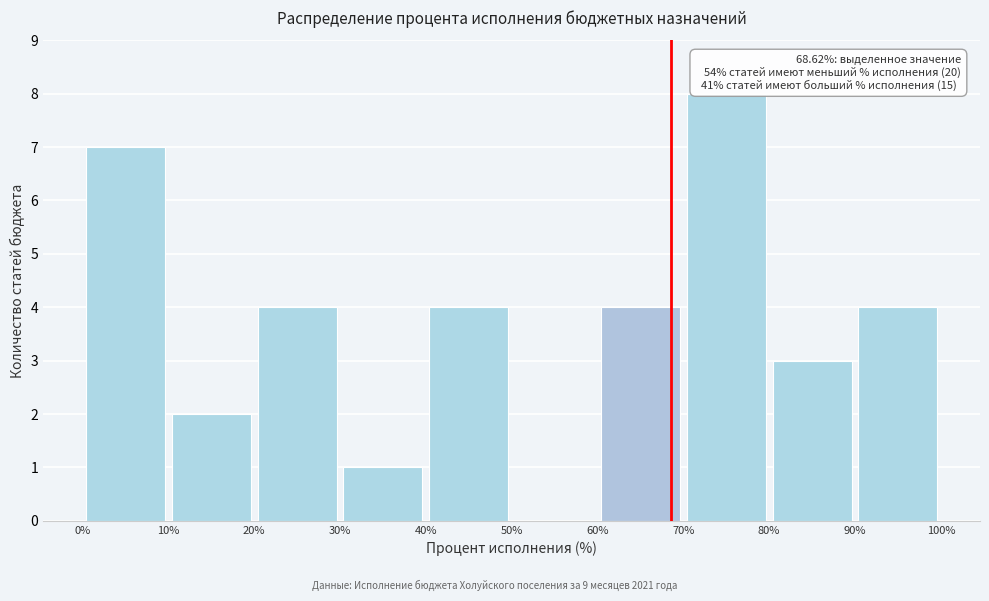

Which range on the x-axis has the tallest bar?

70% to 80%